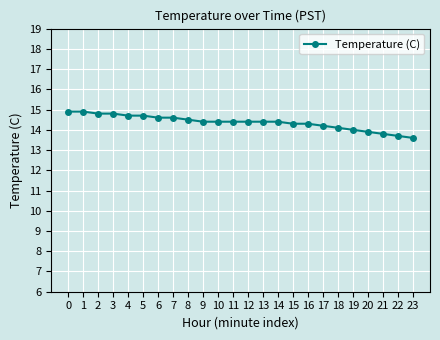

What is the change in value from 18 to 23?

-0.5